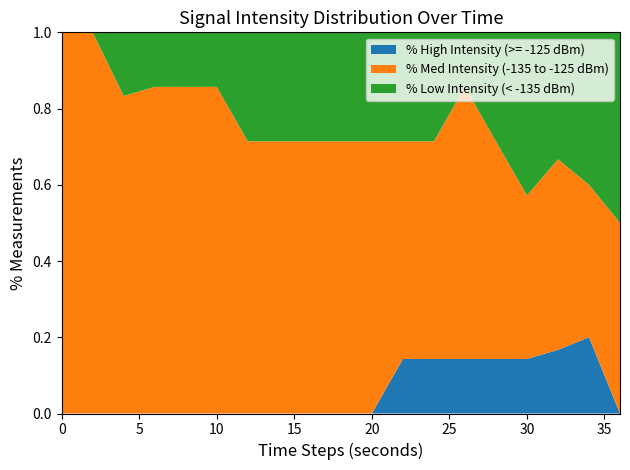

What is the total value across all series at 10?

1.0